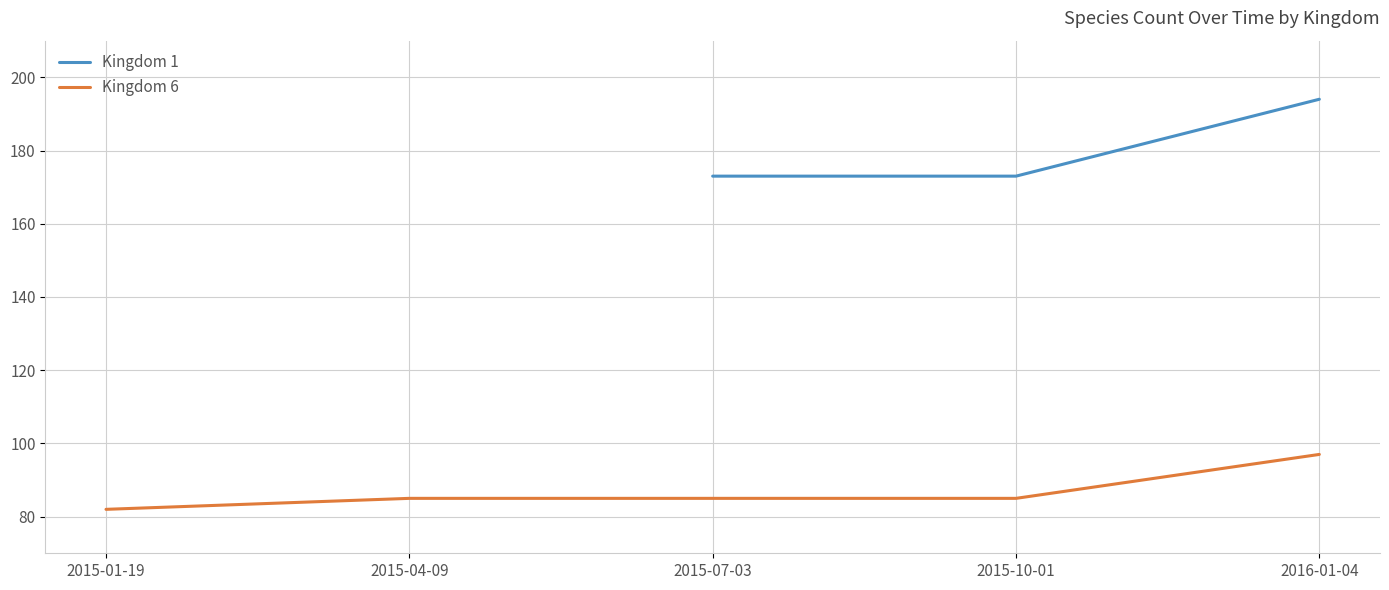

What value does the data have at 2015-01-19?

82